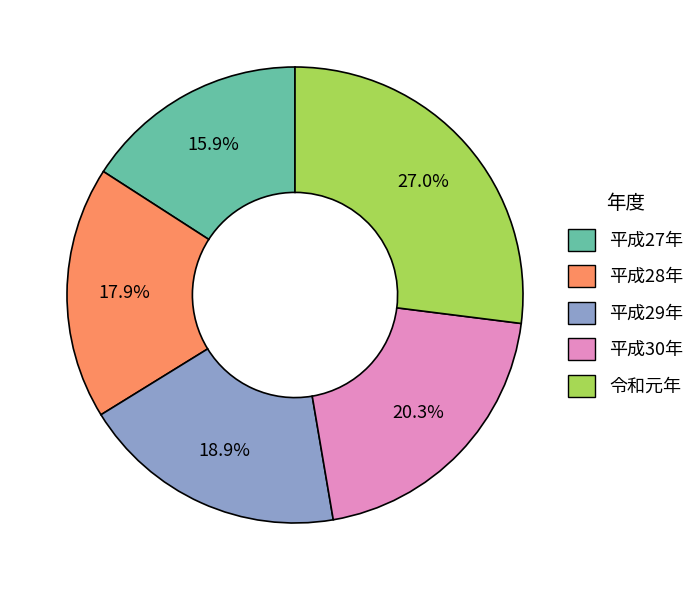

What is the total percentage of 令和元年 and 平成30年?

47.3%